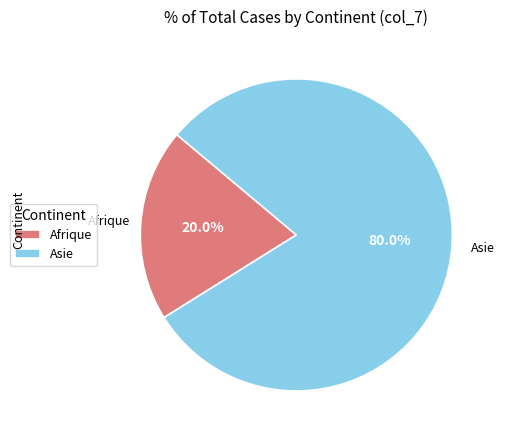

What is the smallest slice in the pie chart?

Afrique